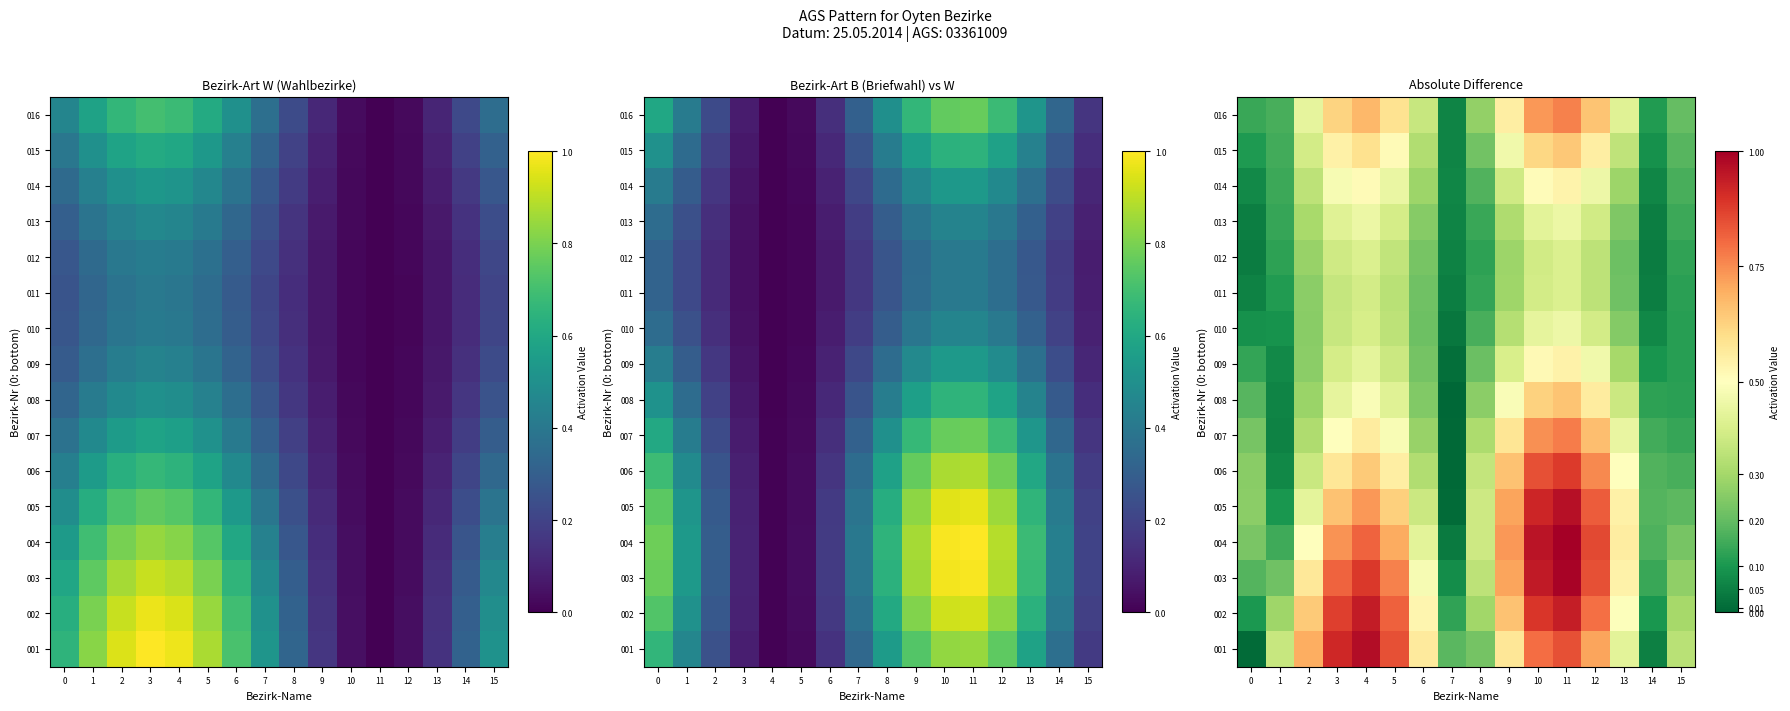

Read the 005 value at 3.

0.7